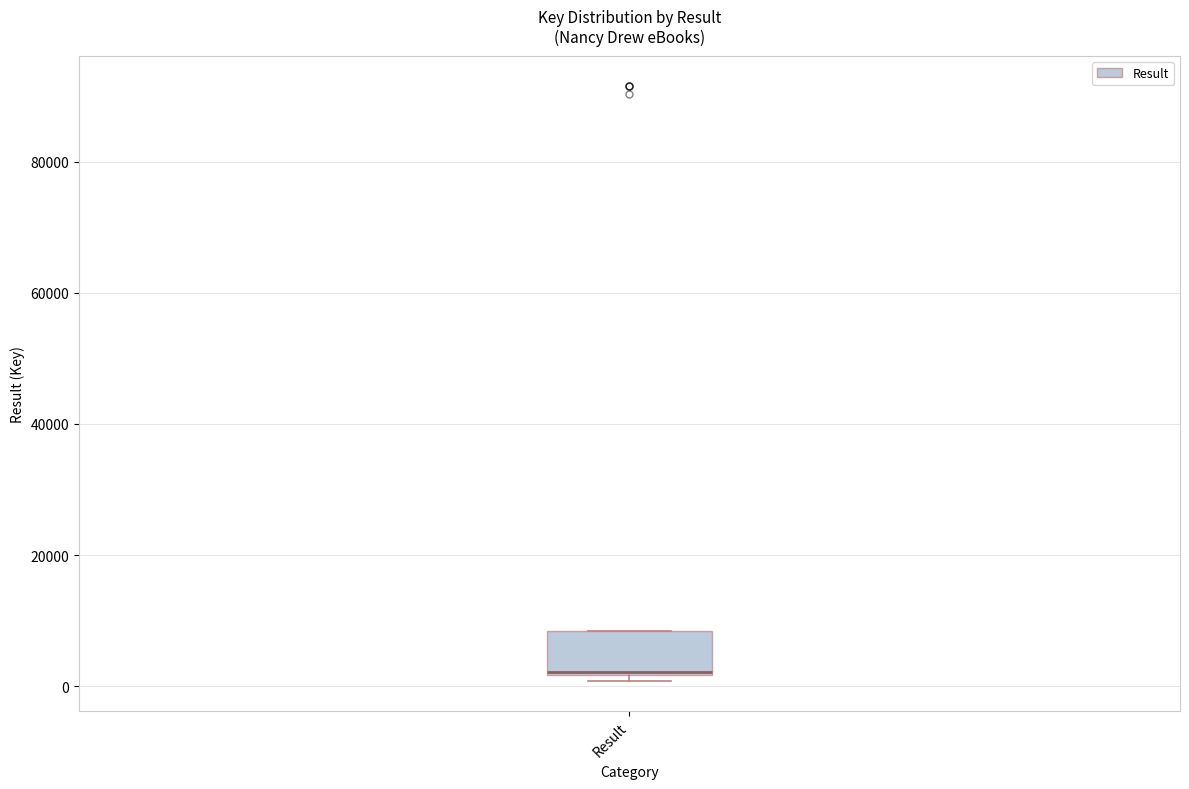

Read this box plot against the y-axis: the position of the median line, the range covered by the box, and the ends of both whiskers. The values are not printed on the chart, so give them approximately, as read against the axis.

median 2000, box 2000 to 8000, whiskers 0 to 8000